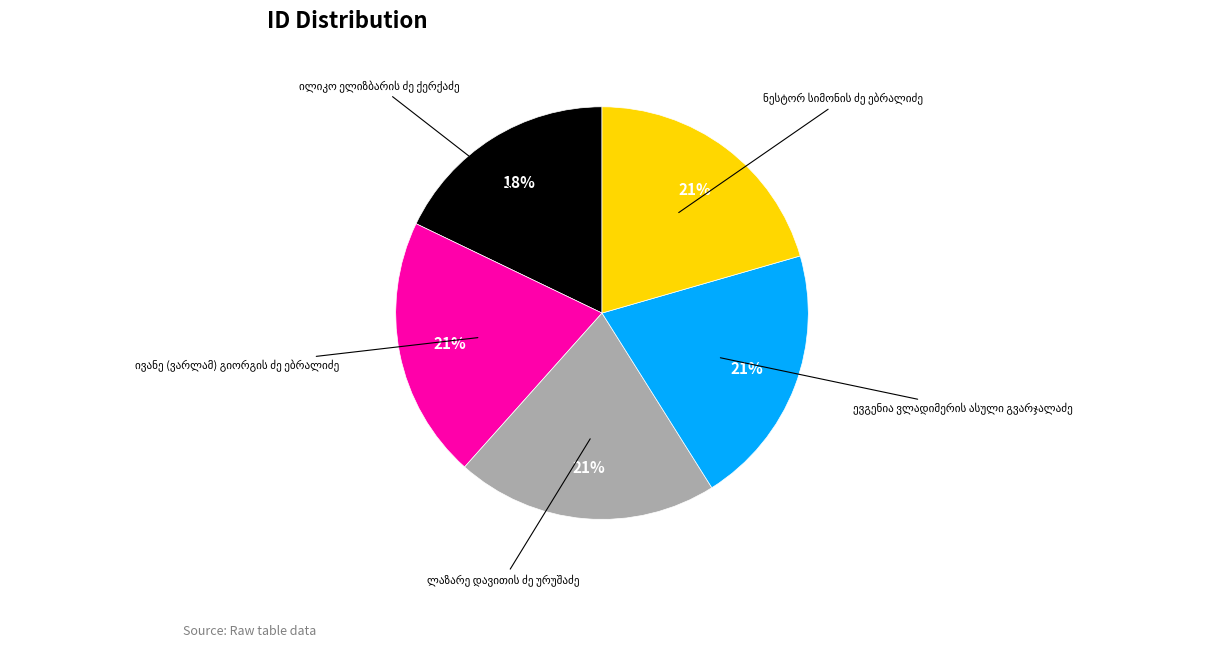

Is there any slice that represents more than half of the pie?

No